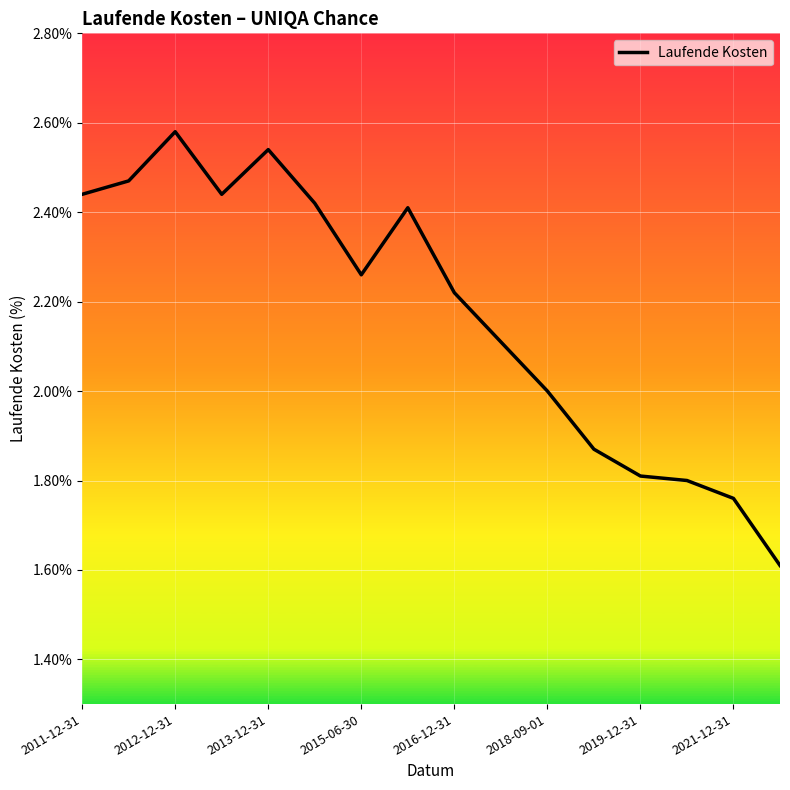

What is the minimum value shown in the chart?

1.6